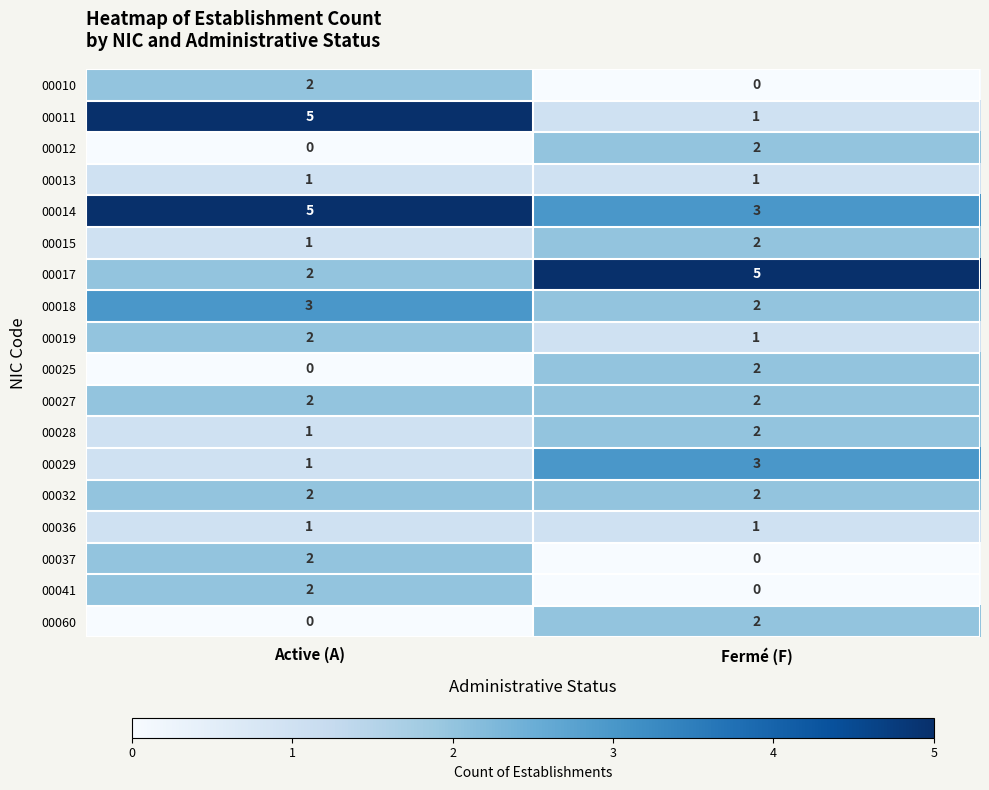

Which has a higher value, Fermé (F) or Active (A)?

Active (A)